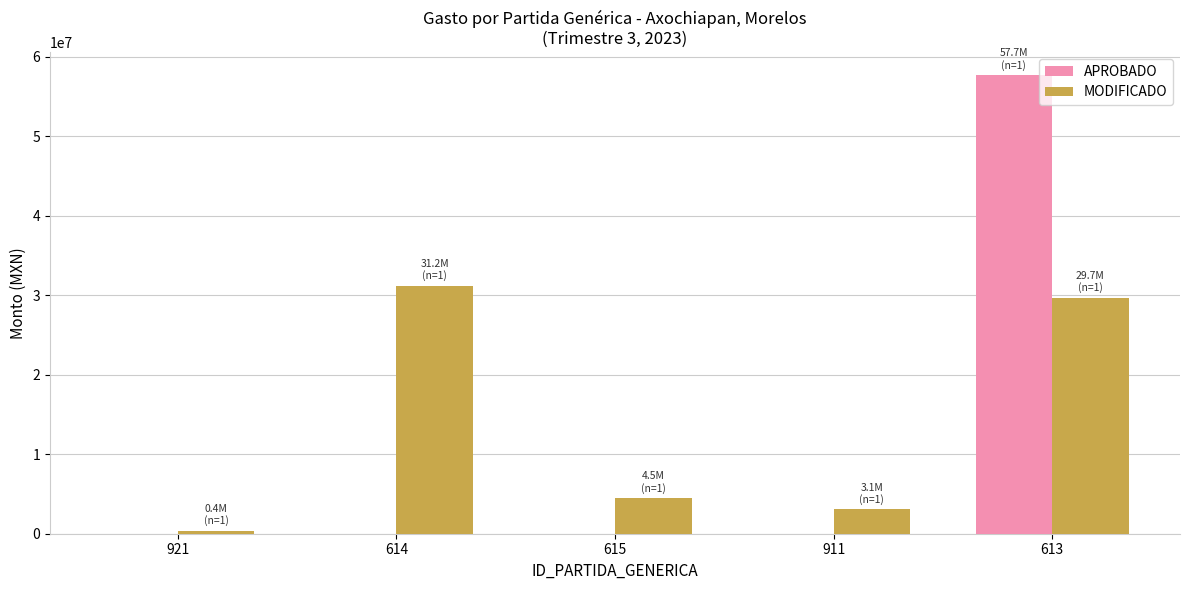

What is the sum of all APROBADO values?

57700000